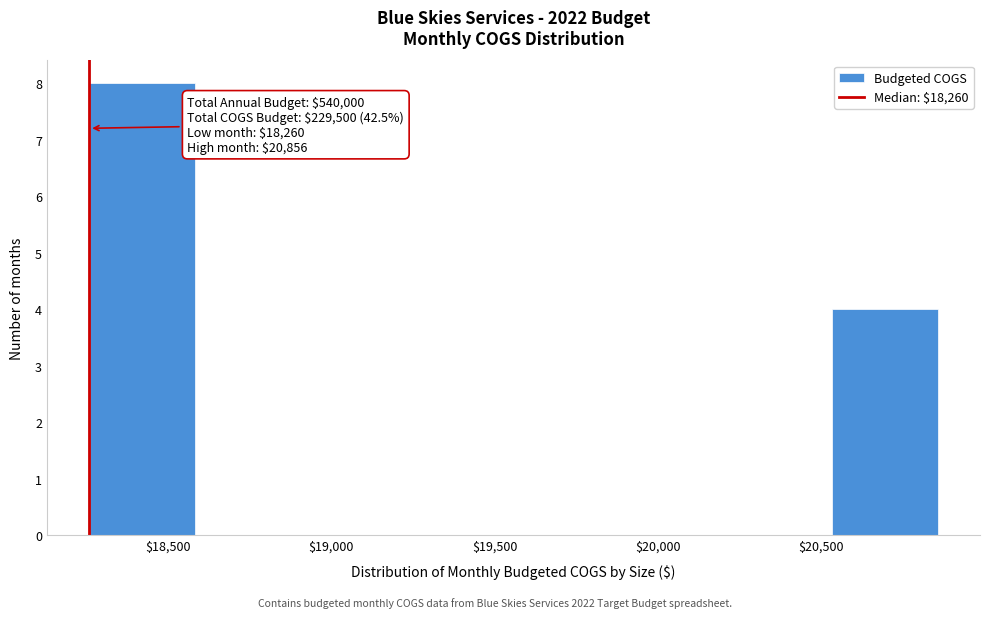

Which range on the x-axis has the tallest bar?

18250 to 18600